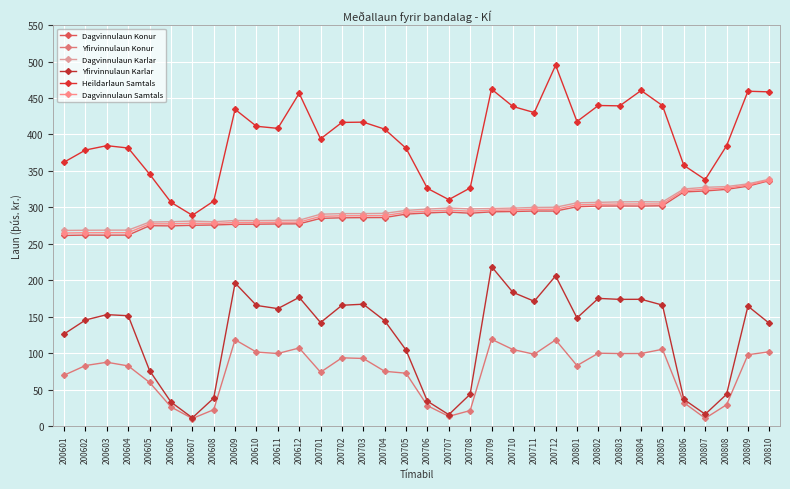

Does the chart display data point markers on the line(s)?

Yes